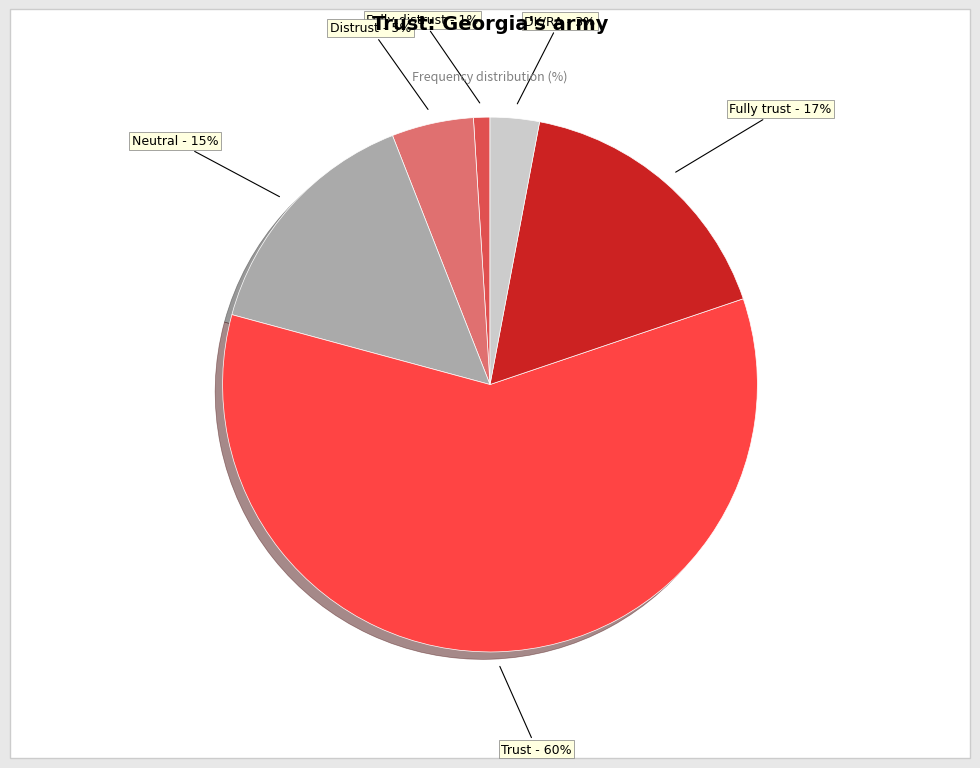

Is the sum of Trust and DK/RA greater than half?

Yes